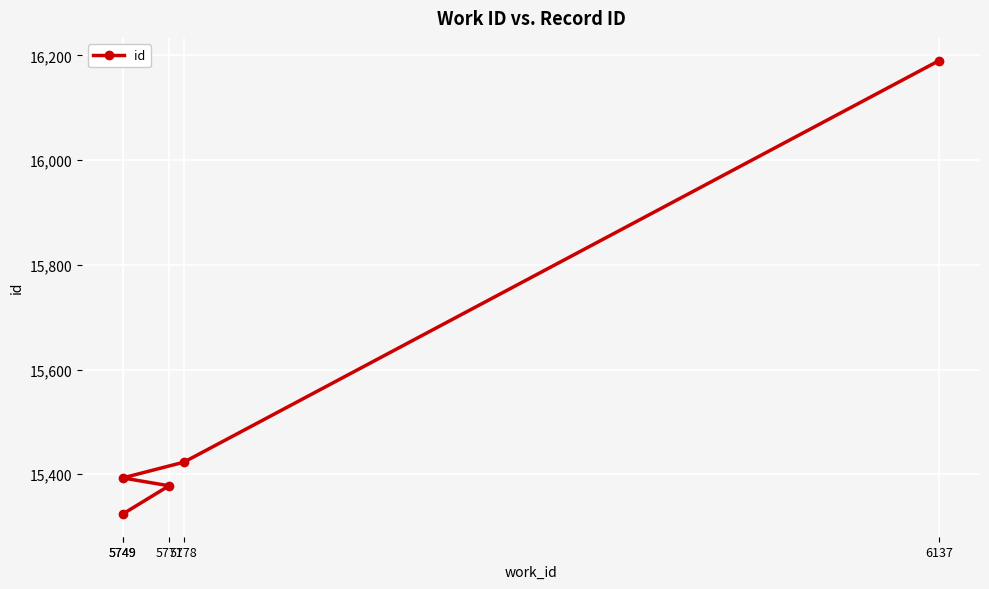

What is the minimum value shown in the chart?

15324